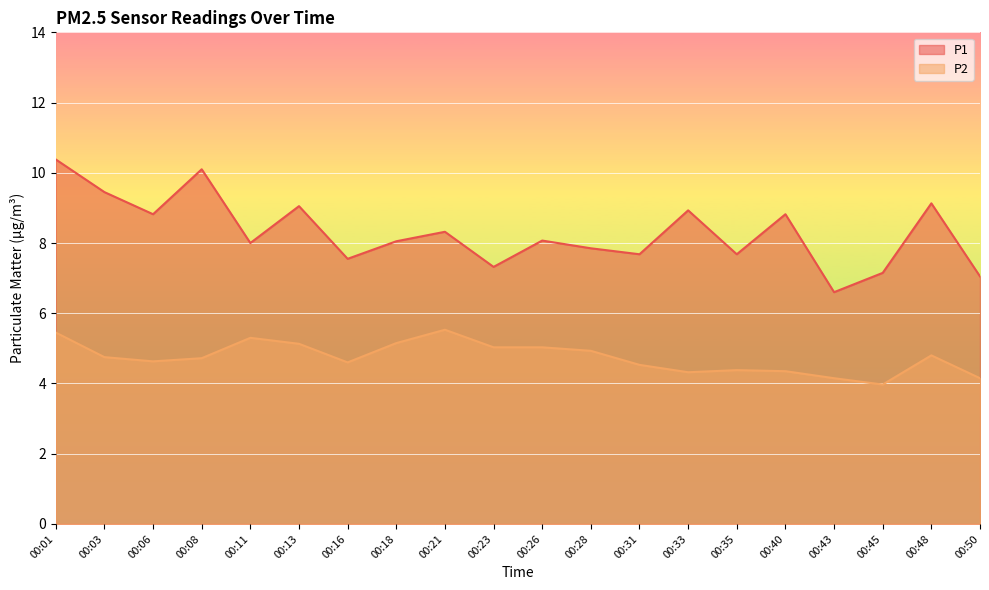

What is the minimum value for P2?

4.0